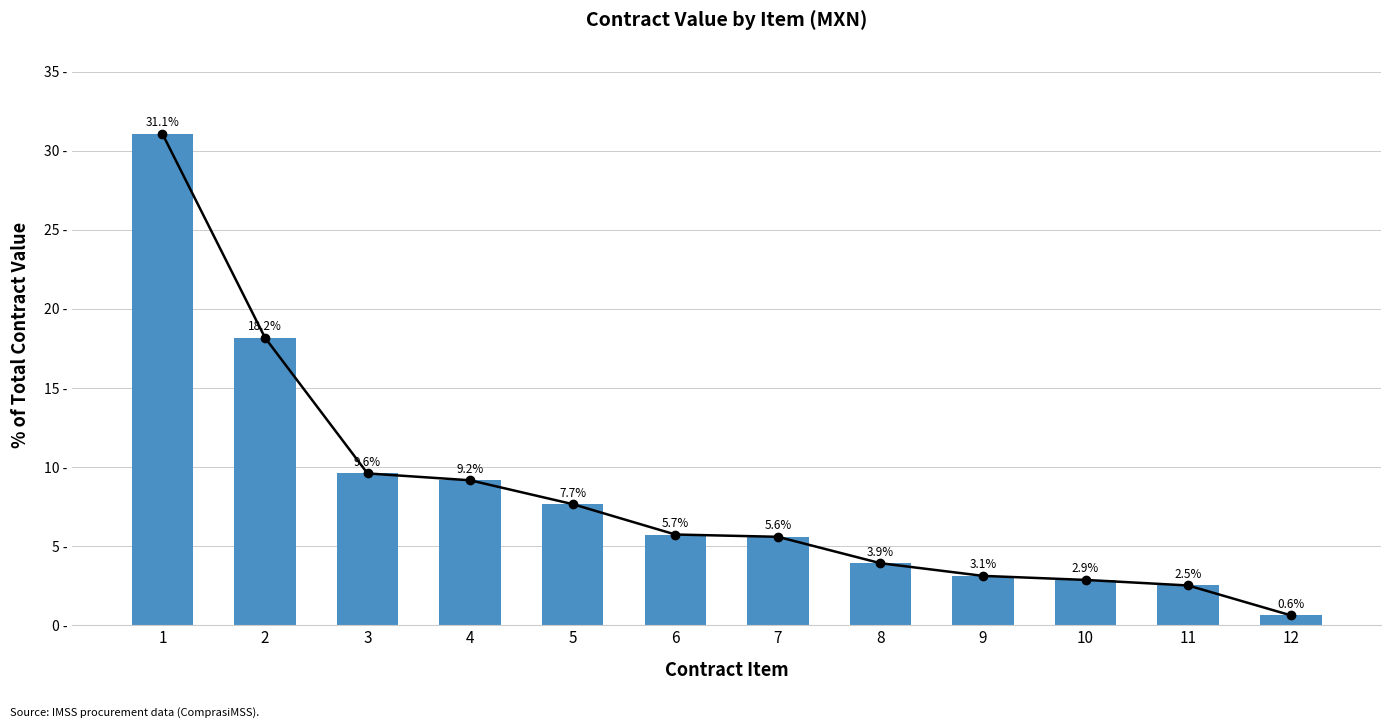

What is the difference between the second highest and minimum values?

17.6